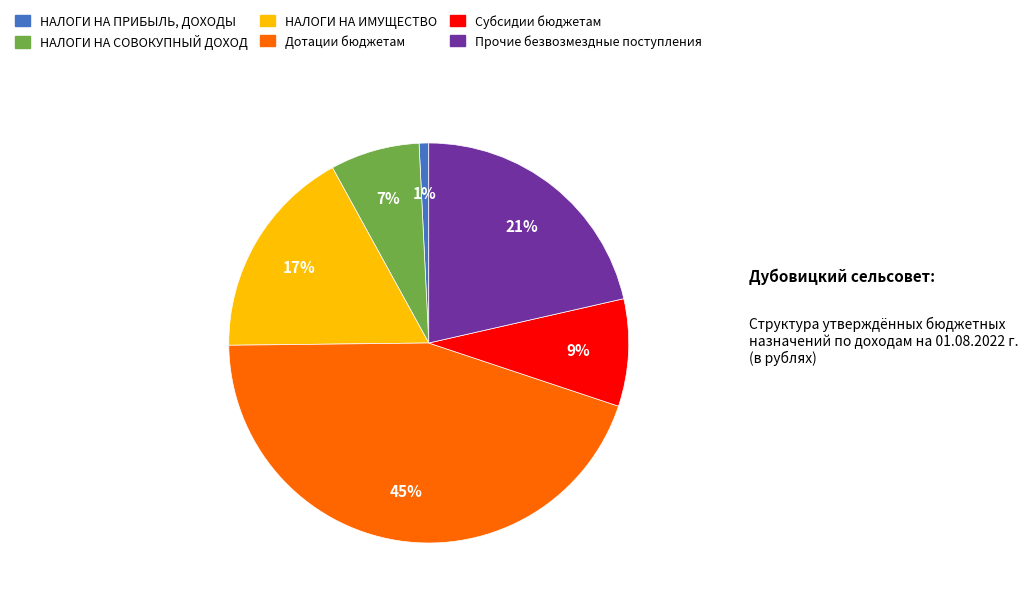

To the nearest percent, what is the difference between the largest and smallest slice percentages?

44%